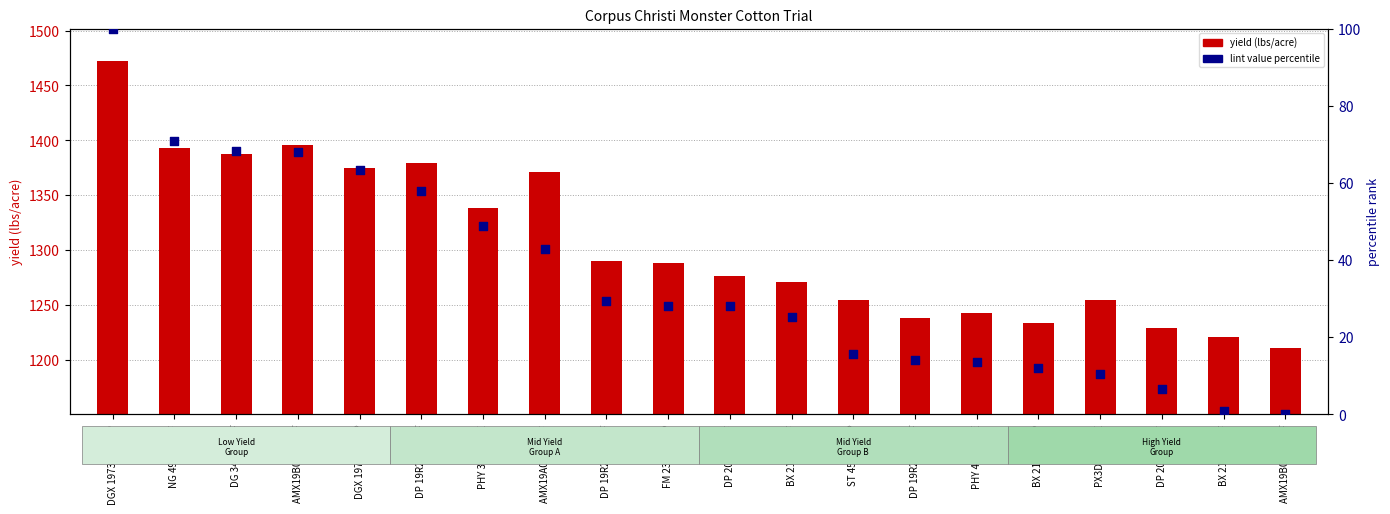

Which series reaches the maximum Y coordinate?

yield (lbs/acre)